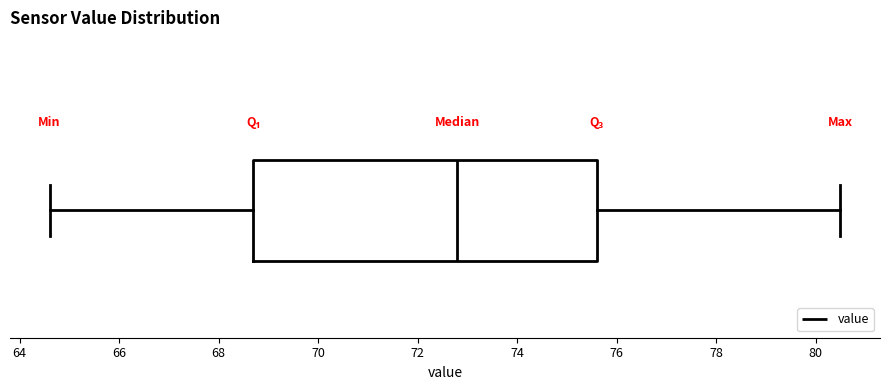

Read this box plot against the x-axis: the position of the median line, the range covered by the box, and the ends of both whiskers. The values are not printed on the chart, so give them approximately, as read against the axis.

median 72.8, box 68.8 to 75.6, whiskers 64.6 to 80.6